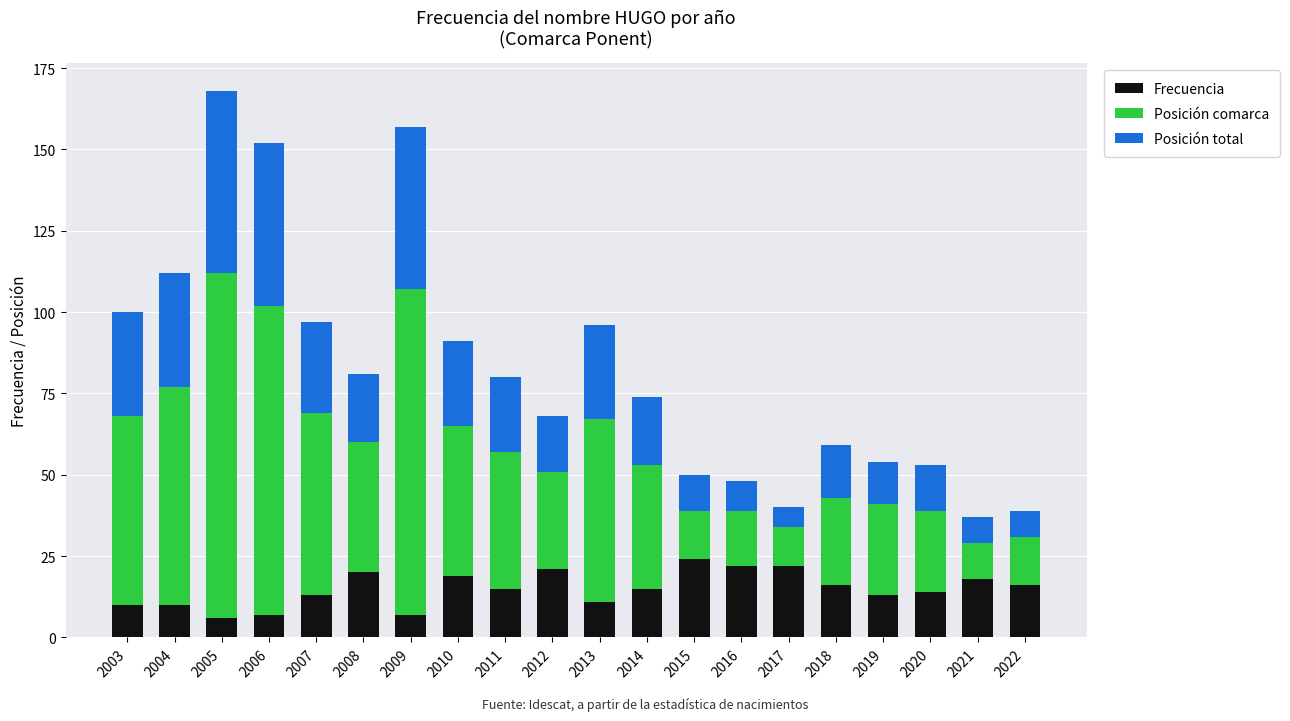

What is the difference between the maximum and minimum values in the Frecuencia series?

18